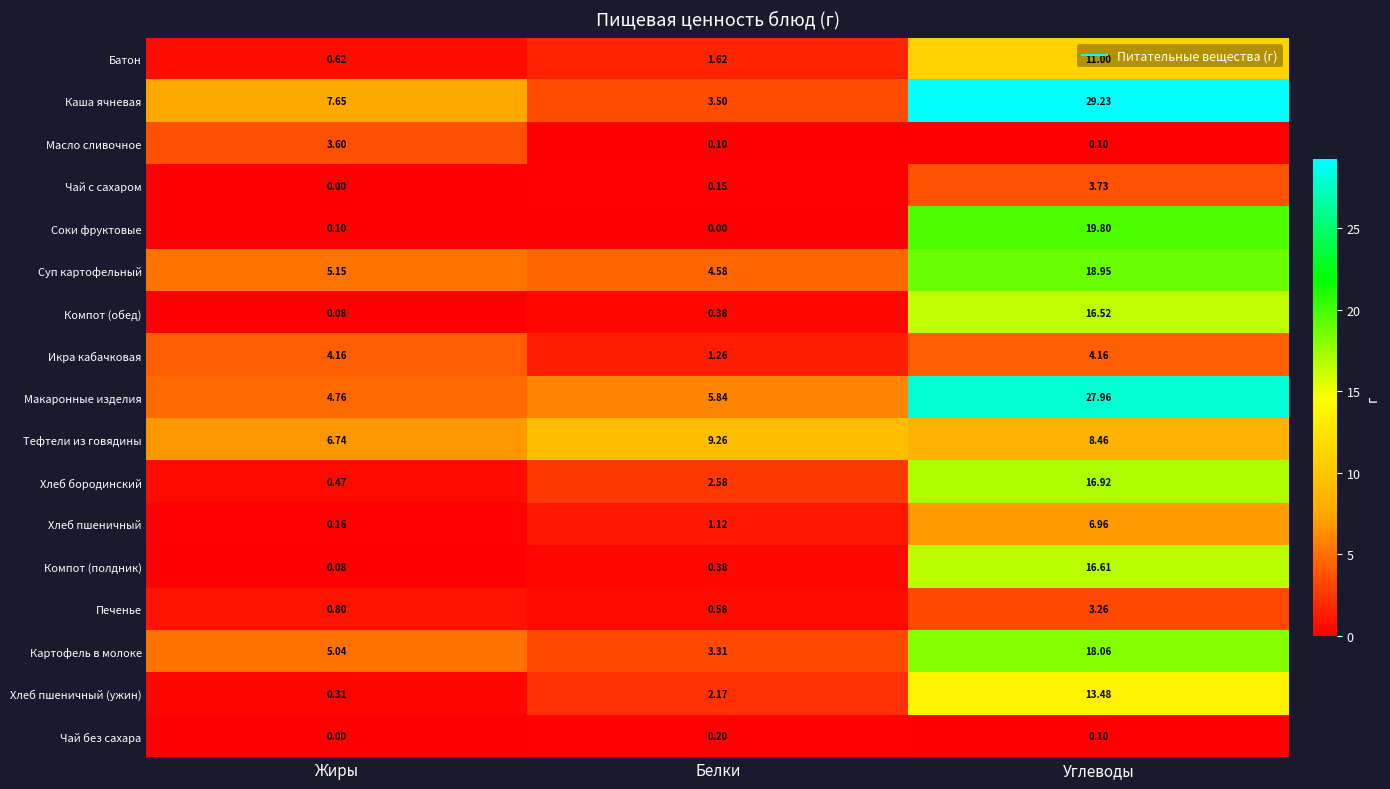

Which series changed the most between Жиры and Углеводы?

Макаронные изделия